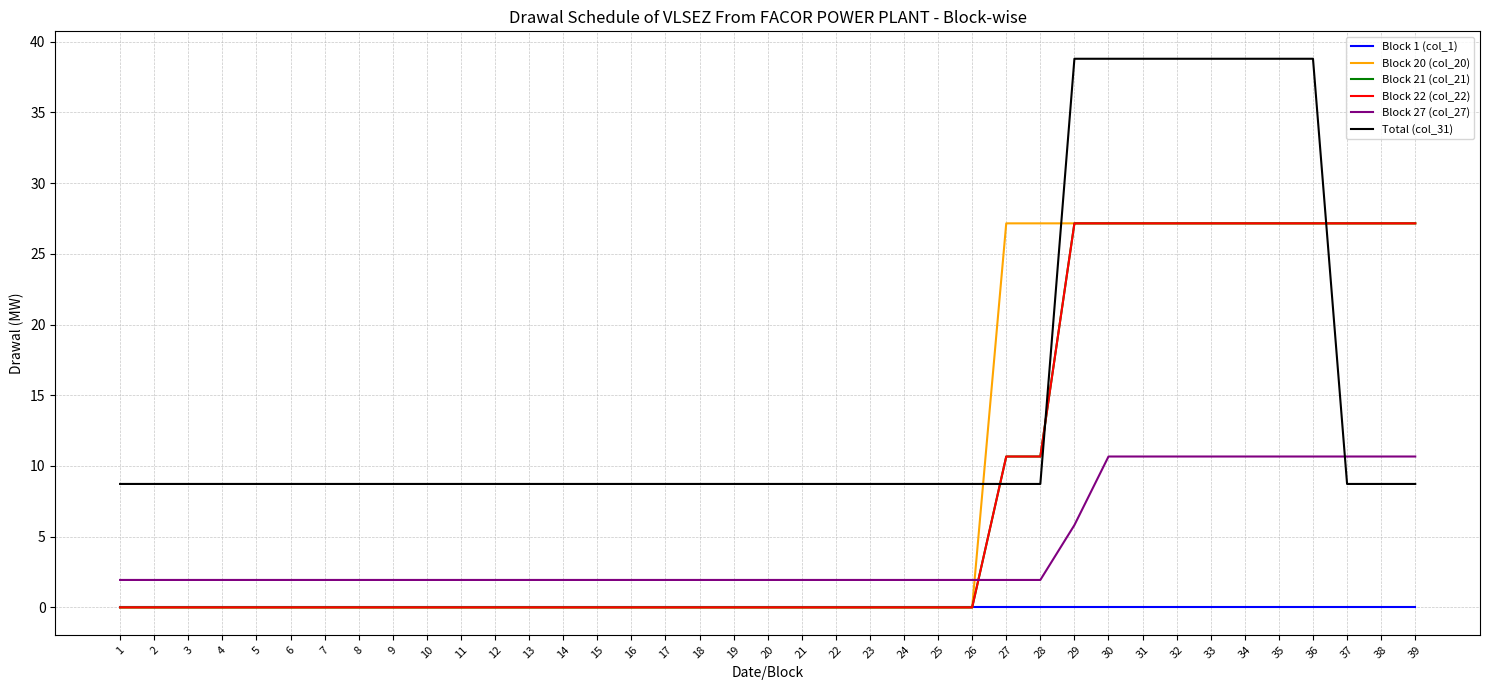

Reading right to left, what are all the values shown in this chart?

Block 1 (col_1): 39=0.0	38=0.0	37=0.0	36=0.0	35=0.0	34=0.0	33=0.0	32=0.0	31=0.0	30=0.0	29=0.0	28=0.0	27=0.0	26=0.0	25=0.0	24=0.0	23=0.0	22=0.0	21=0.0	20=0.0	19=0.0	18=0.0	17=0.0	16=0.0	15=0.0	14=0.0	13=0.0	12=0.0	11=0.0	10=0.0	9=0.0	8=0.0	7=0.0	6=0.0	5=0.0	4=0.0	3=0.0	2=0.0	1=0.0
Block 20 (col_20): 39=27.2	38=27.2	37=27.2	36=27.2	35=27.2	34=27.2	33=27.2	32=27.2	31=27.2	30=27.2	29=27.2	28=27.2	27=27.2	26=0.0	25=0.0	24=0.0	23=0.0	22=0.0	21=0.0	20=0.0	19=0.0	18=0.0	17=0.0	16=0.0	15=0.0	14=0.0	13=0.0	12=0.0	11=0.0	10=0.0	9=0.0	8=0.0	7=0.0	6=0.0	5=0.0	4=0.0	3=0.0	2=0.0	1=0.0
Block 21 (col_21): 39=27.2	38=27.2	37=27.2	36=27.2	35=27.2	34=27.2	33=27.2	32=27.2	31=27.2	30=27.2	29=27.2	28=10.7	27=10.7	26=0.0	25=0.0	24=0.0	23=0.0	22=0.0	21=0.0	20=0.0	19=0.0	18=0.0	17=0.0	16=0.0	15=0.0	14=0.0	13=0.0	12=0.0	11=0.0	10=0.0	9=0.0	8=0.0	7=0.0	6=0.0	5=0.0	4=0.0	3=0.0	2=0.0	1=0.0
Block 22 (col_22): 39=27.2	38=27.2	37=27.2	36=27.2	35=27.2	34=27.2	33=27.2	32=27.2	31=27.2	30=27.2	29=27.2	28=10.7	27=10.7	26=0.0	25=0.0	24=0.0	23=0.0	22=0.0	21=0.0	20=0.0	19=0.0	18=0.0	17=0.0	16=0.0	15=0.0	14=0.0	13=0.0	12=0.0	11=0.0	10=0.0	9=0.0	8=0.0	7=0.0	6=0.0	5=0.0	4=0.0	3=0.0	2=0.0	1=0.0
Block 27 (col_27): 39=10.7	38=10.7	37=10.7	36=10.7	35=10.7	34=10.7	33=10.7	32=10.7	31=10.7	30=10.7	29=5.8	28=1.9	27=1.9	26=1.9	25=1.9	24=1.9	23=1.9	22=1.9	21=1.9	20=1.9	19=1.9	18=1.9	17=1.9	16=1.9	15=1.9	14=1.9	13=1.9	12=1.9	11=1.9	10=1.9	9=1.9	8=1.9	7=1.9	6=1.9	5=1.9	4=1.9	3=1.9	2=1.9	1=1.9
Total (col_31): 39=8.7	38=8.7	37=8.7	36=38.8	35=38.8	34=38.8	33=38.8	32=38.8	31=38.8	30=38.8	29=38.8	28=8.7	27=8.7	26=8.7	25=8.7	24=8.7	23=8.7	22=8.7	21=8.7	20=8.7	19=8.7	18=8.7	17=8.7	16=8.7	15=8.7	14=8.7	13=8.7	12=8.7	11=8.7	10=8.7	9=8.7	8=8.7	7=8.7	6=8.7	5=8.7	4=8.7	3=8.7	2=8.7	1=8.7